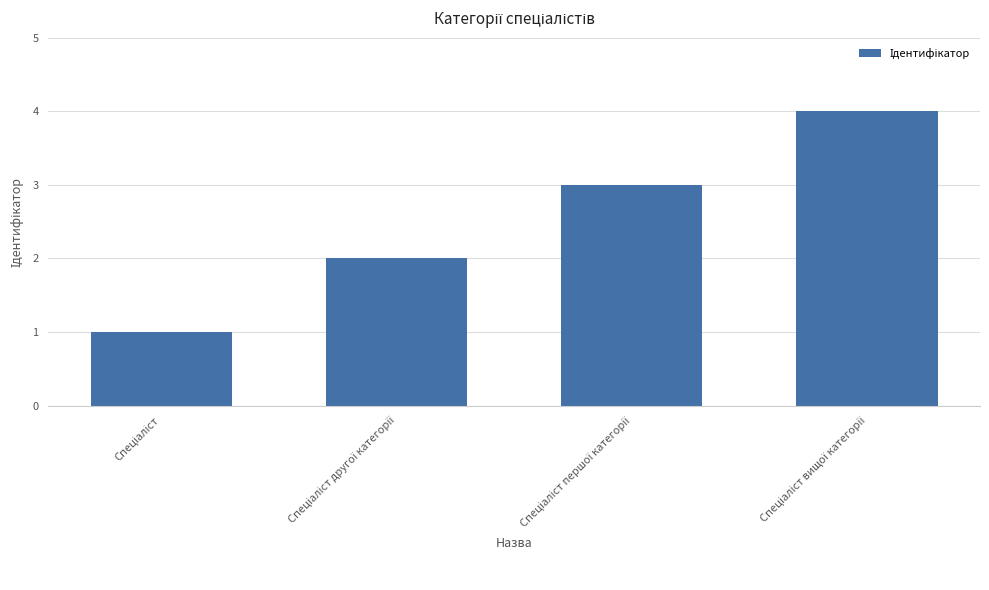

What is the maximum value shown in the chart?

4